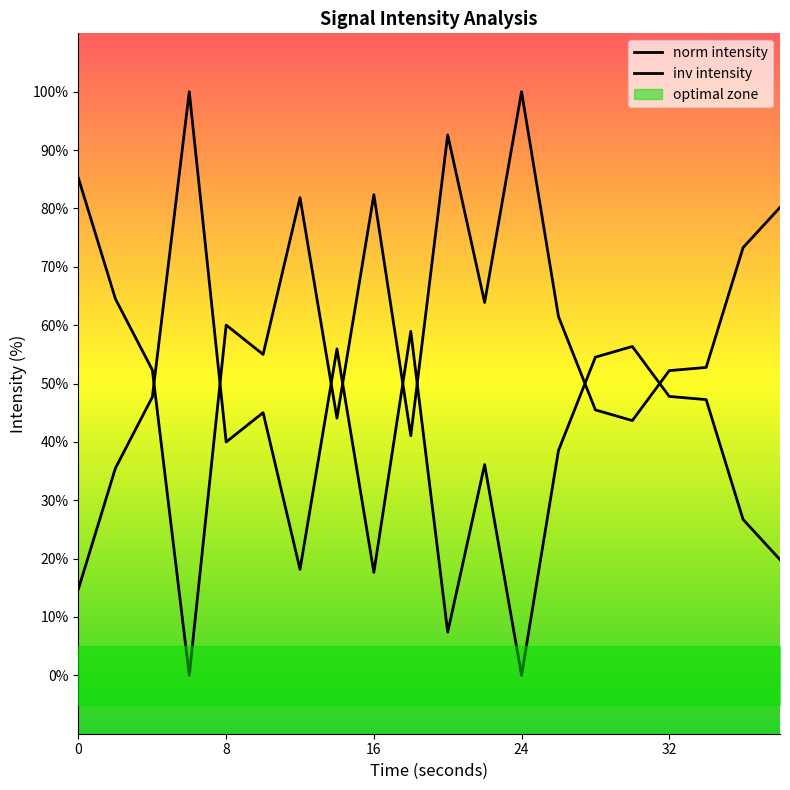

What is the change in value from 10 to 32?

-2.8